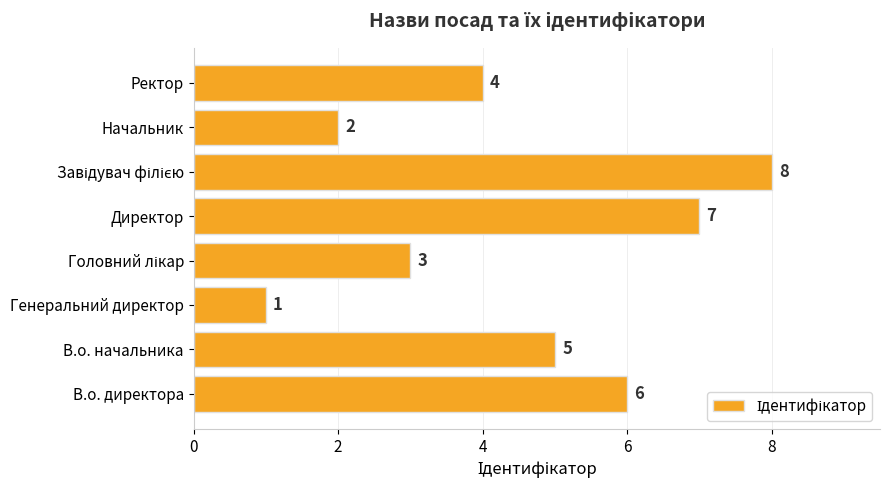

At which category does the chart reach its minimum across all series?

Генеральний директор